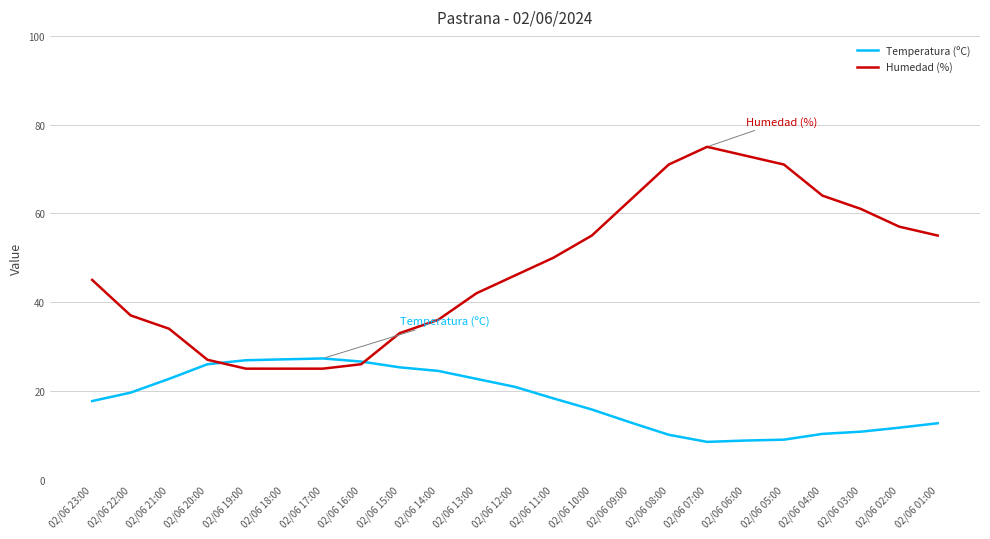

What is the sum of the Humedad (%) values at 02/06 06:00 and 02/06 02:00?

130.0